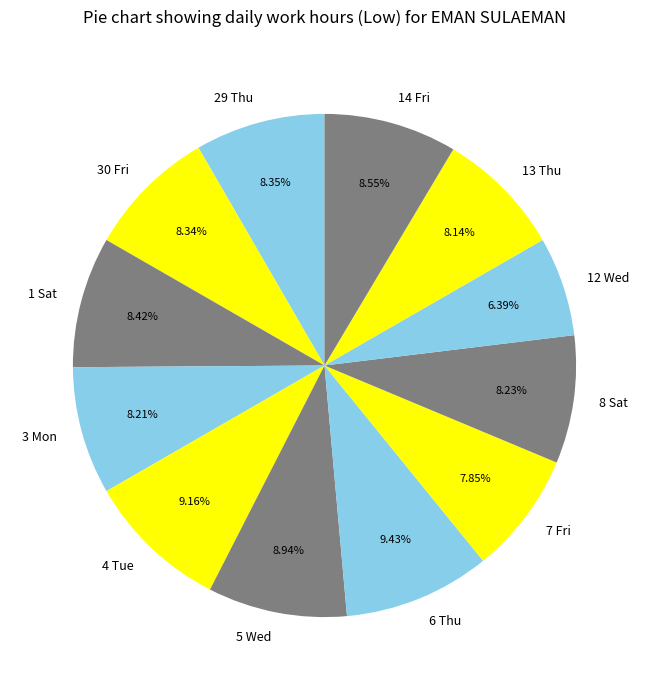

To the nearest percent, what is the difference between the 13 Thu and 5 Wed slice percentages?

1%